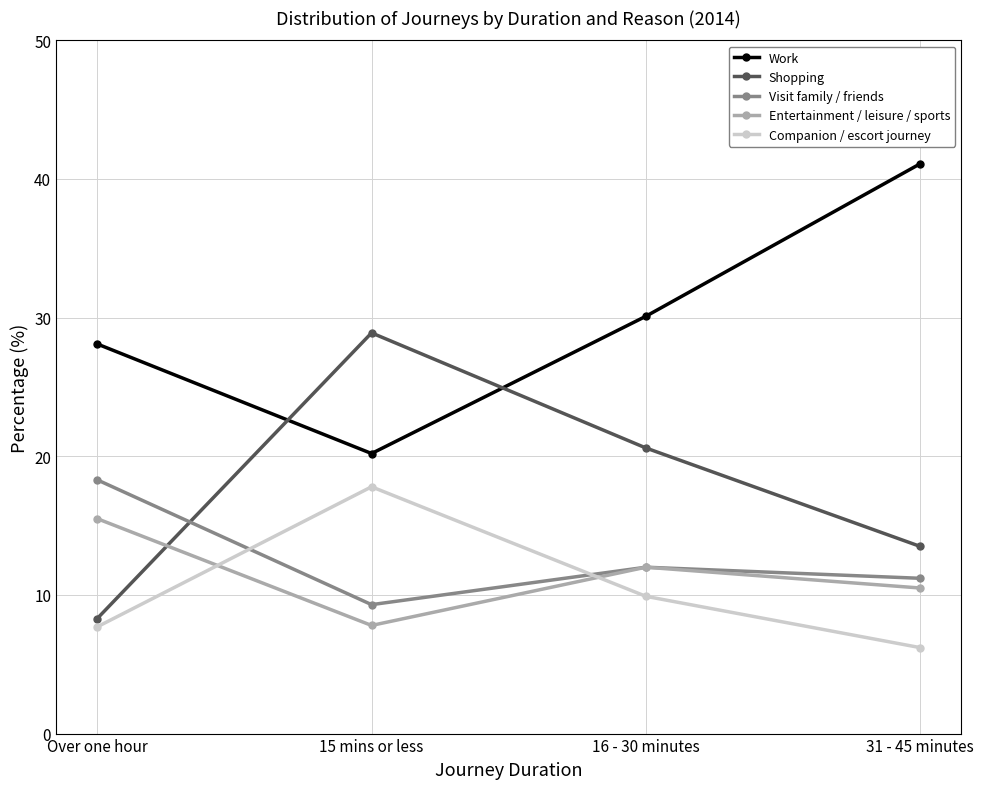

What is the difference between the highest and lowest values at 16 - 30 minutes?

20.2